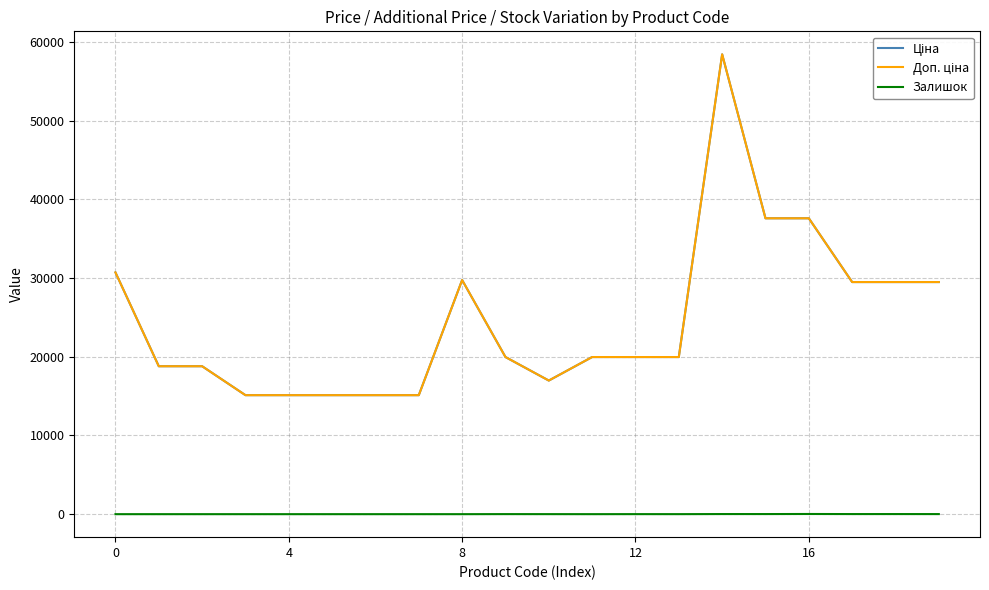

Does the chart have visible grid lines?

Yes